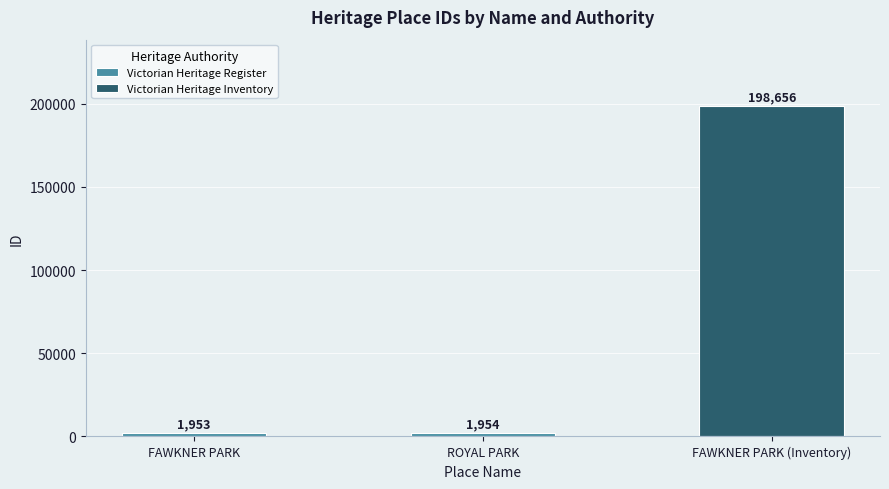

What is the label of the 2nd bar from the right?

ROYAL PARK